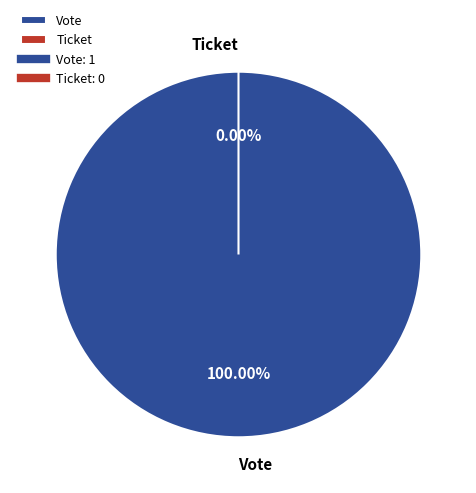

What is the change in value from Vote to Ticket?

-1